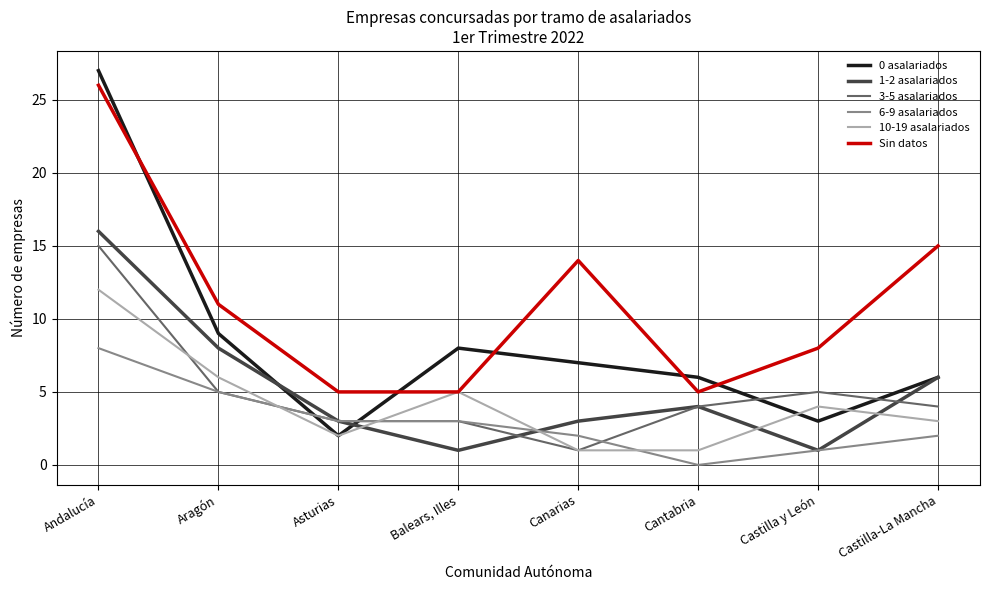

What position from the left is Andalucía?

1